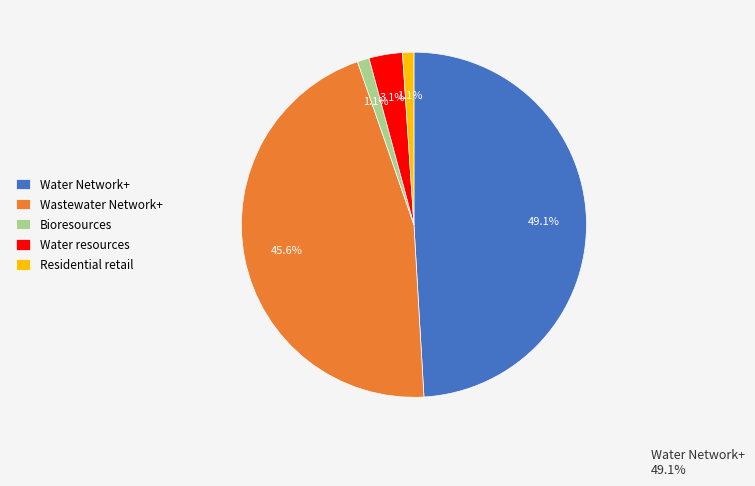

What is the largest slice in the pie chart?

Water Network+